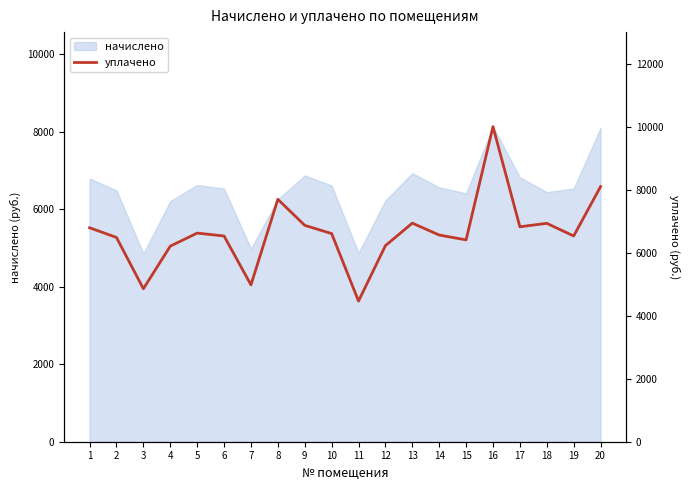

The value of начислено at 11 is 2230.4. True or false?

False